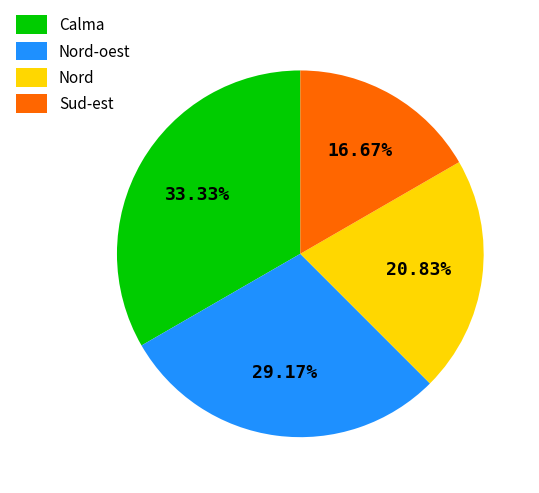

Approximately how many times larger is the value at Nord-oest compared to Calma?

0.9